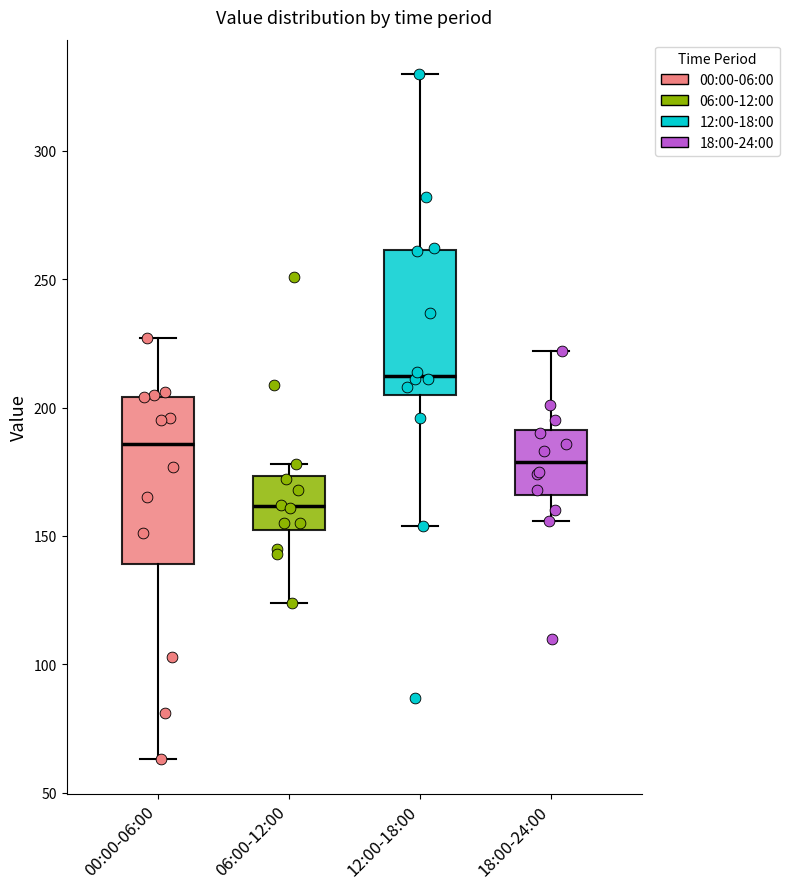

Where does the median line of the box for 00:00-06:00 sit on the y-axis? The values are not printed on the chart, so give them approximately, as read against the axis.

185